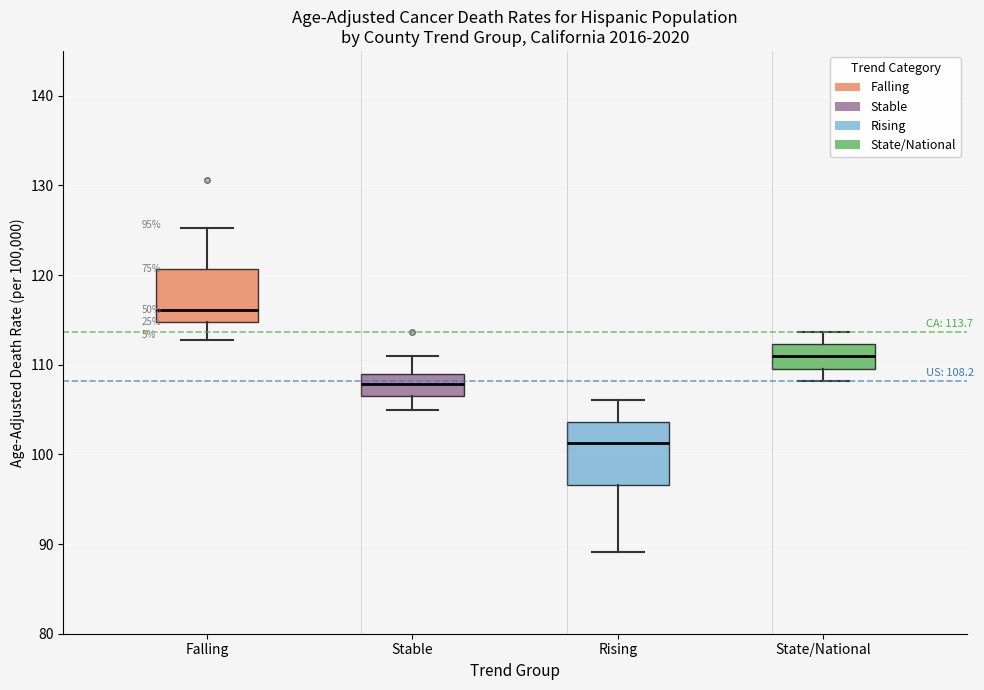

Which box is the tallest, from its lower edge to its upper edge?

Rising